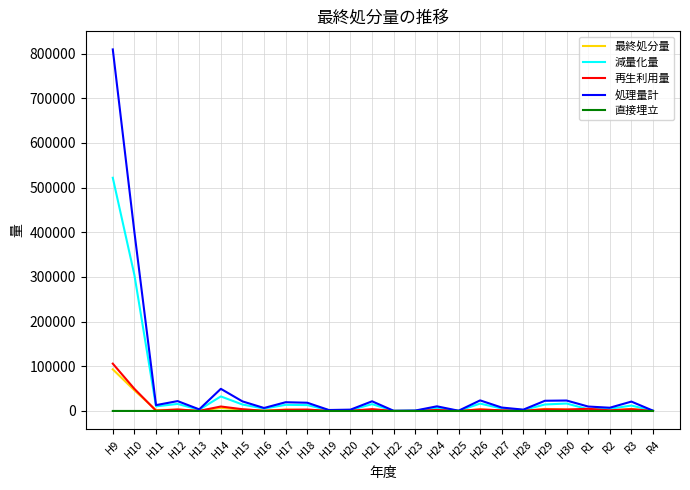

At which label does 最終処分量 first exceed 2022?

H9